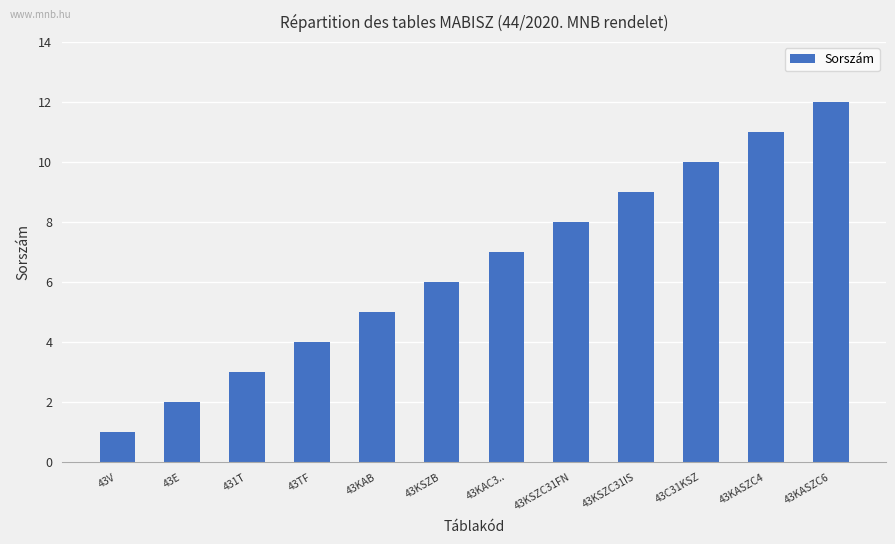

What is the change in value from 431T to 43KAC3..?

+4